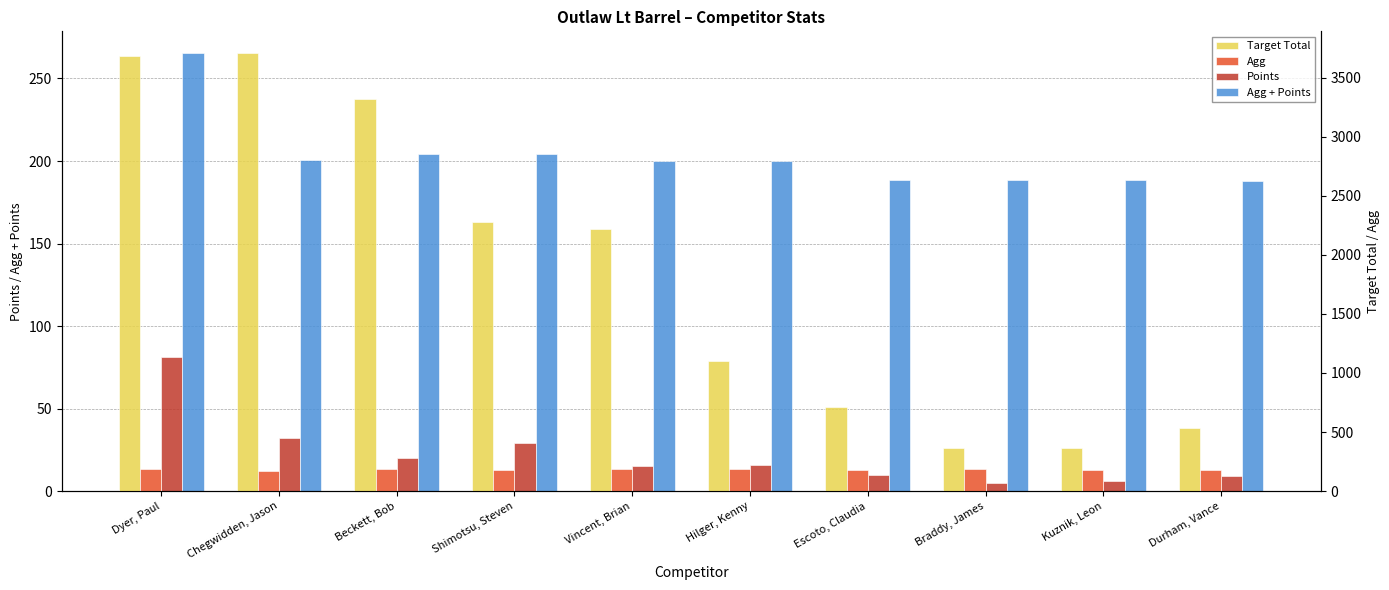

What is the label of the 7th bar from the left?

Escoto, Claudia